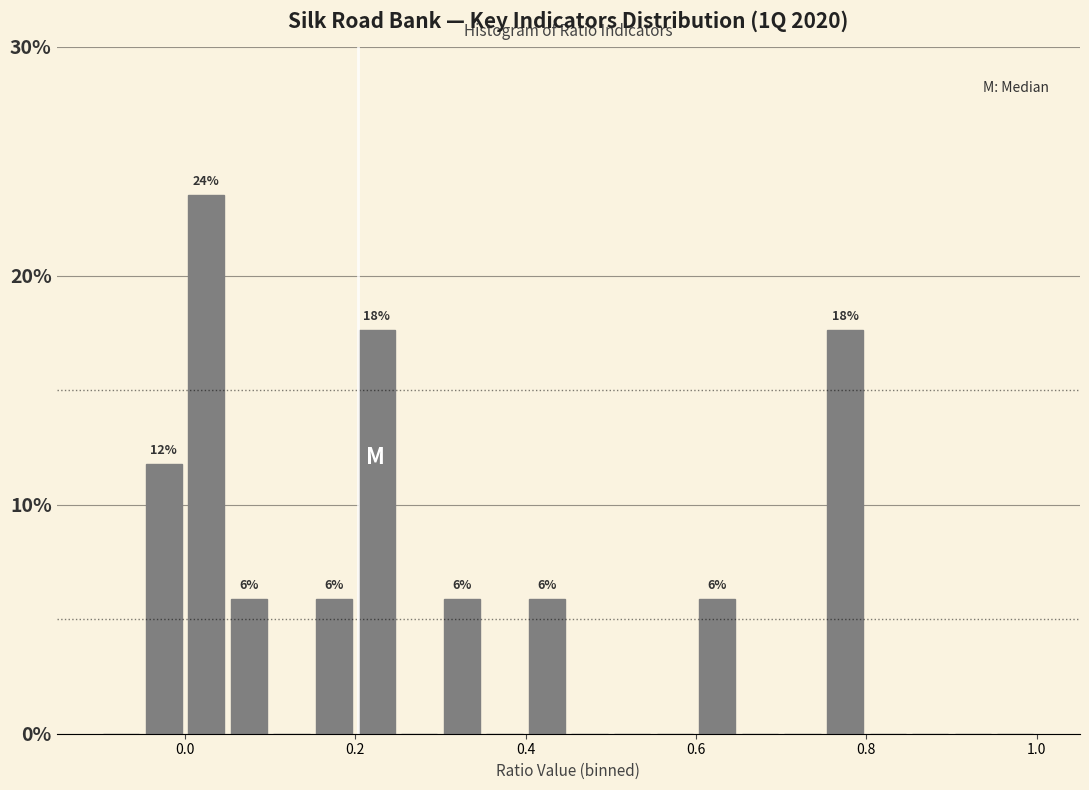

Around what value on the x-axis is the tallest bar? Give the approximate position of its centre, as read against the axis.

0.02